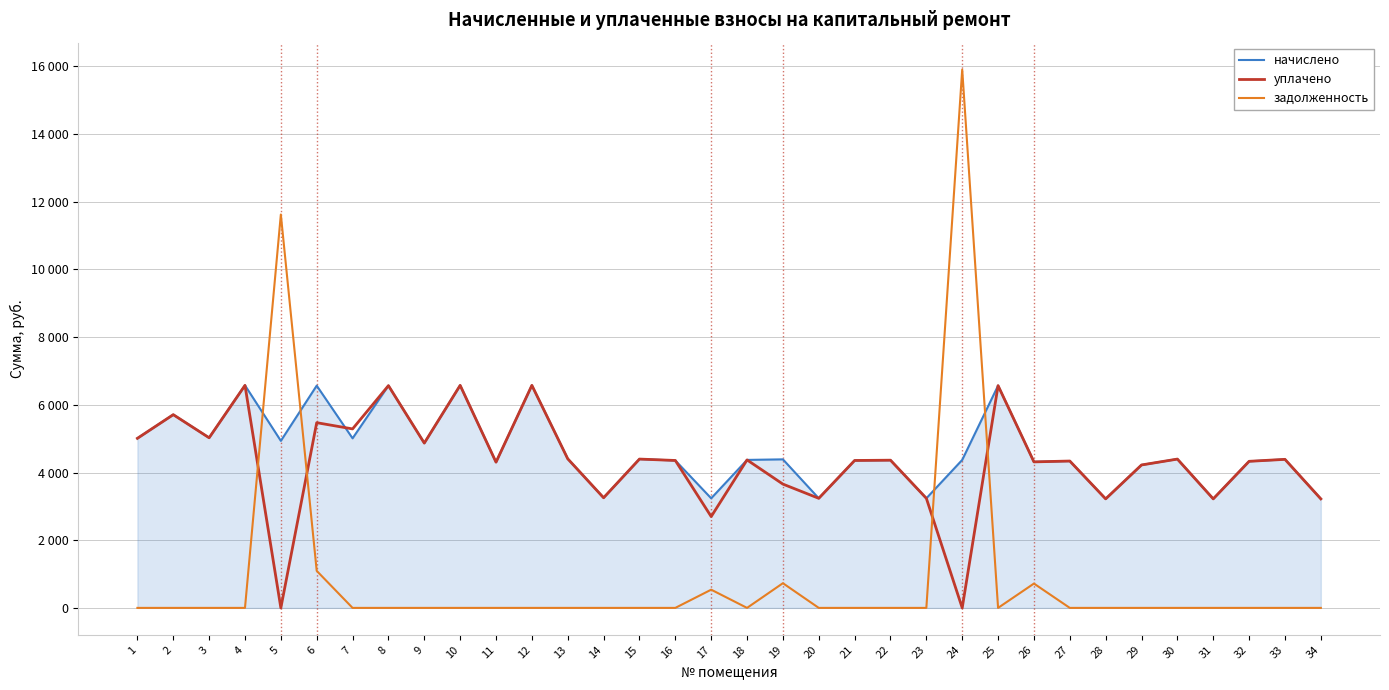

The value of уплачено at 7 is 5287.7. True or false?

True